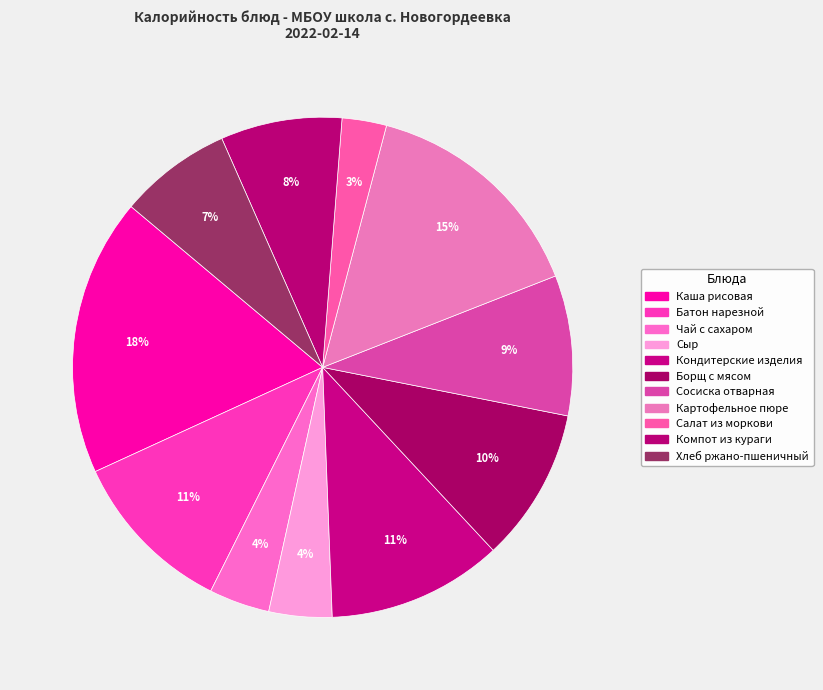

Is it true that Картофельное пюре is 15% of the pie?

True